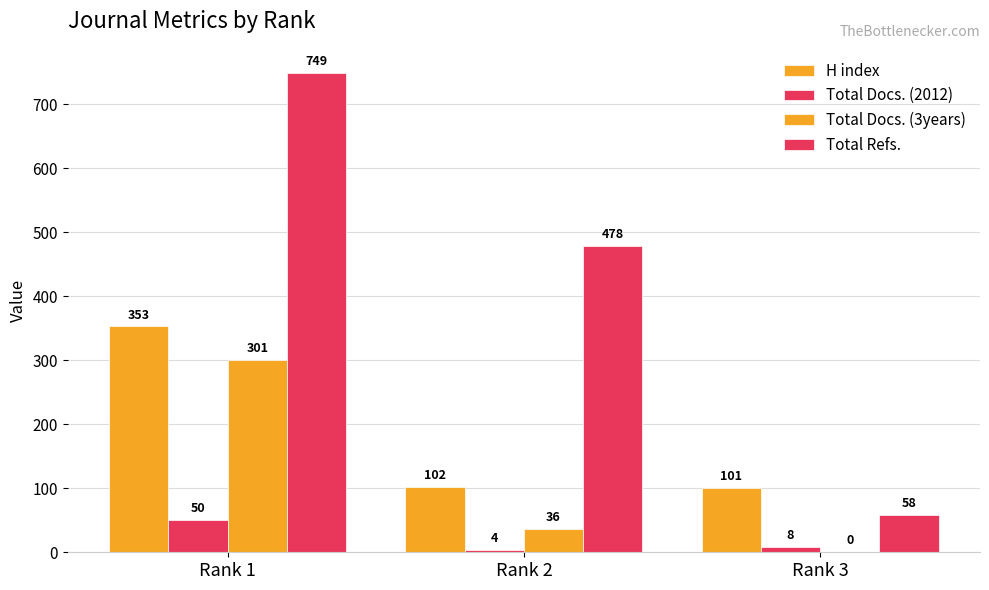

How many distinct data groups are displayed?

4